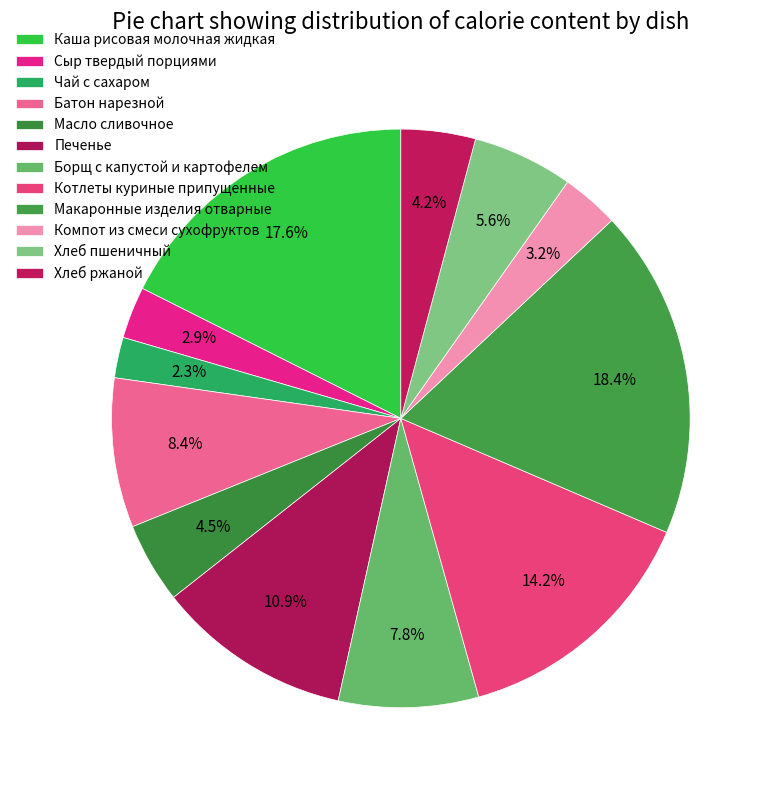

What percentage is the Компот из смеси сухофруктов slice, to the nearest percent?

3%